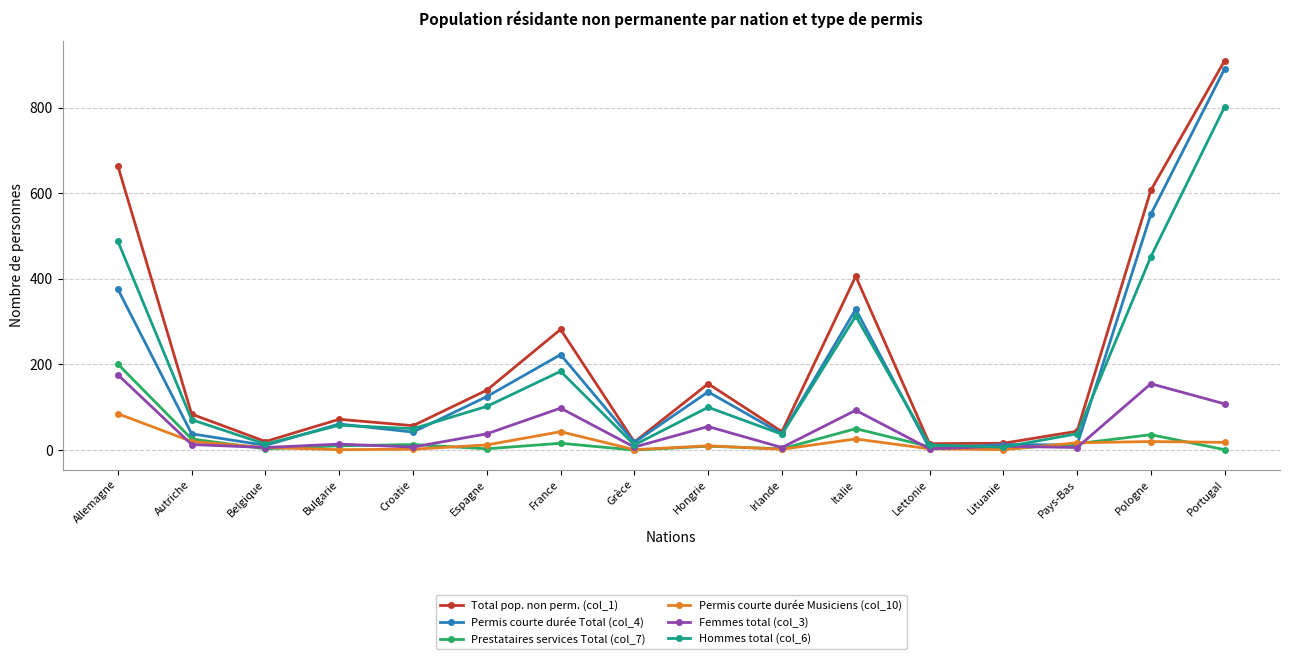

True or false: Permis courte durée Musiciens (col_10) has more than 2 interior local peaks.

True